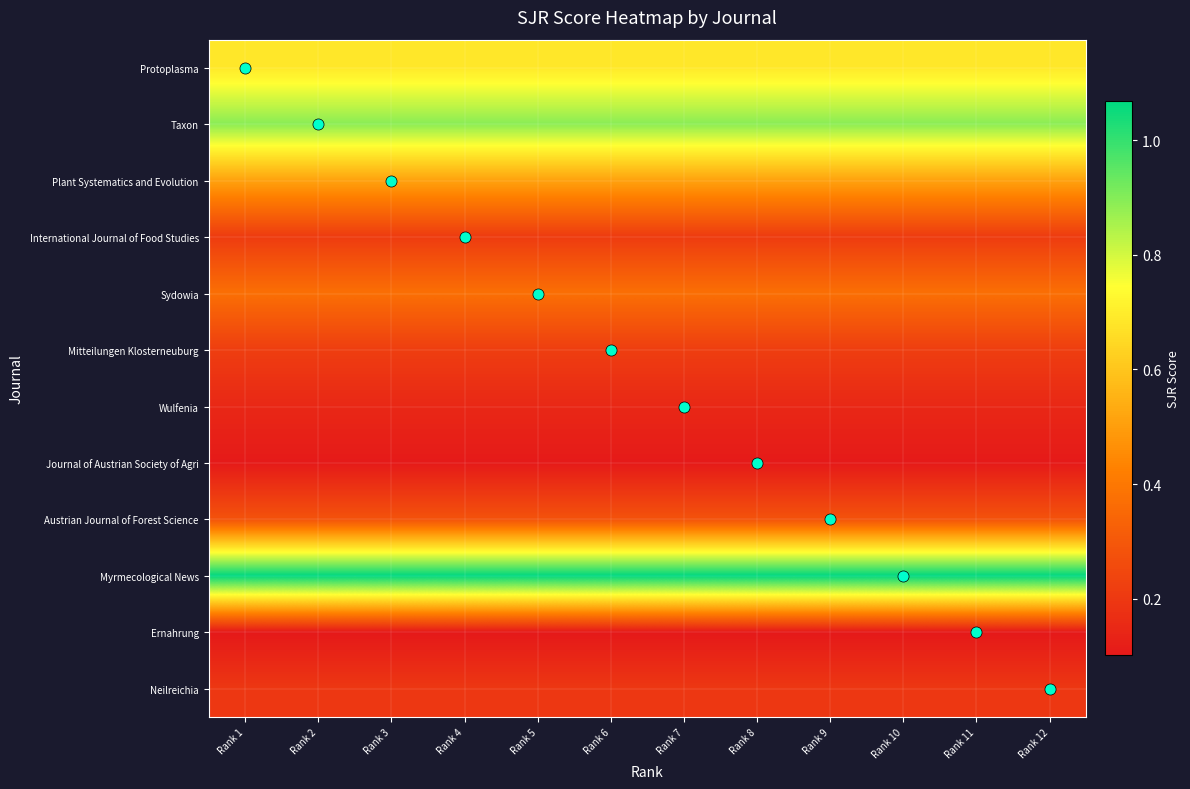

How many data points does each series have?

12